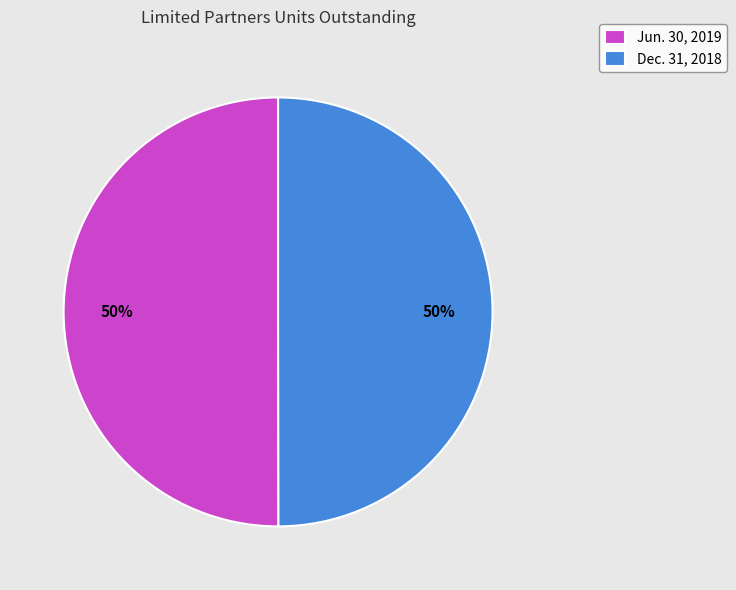

To the nearest percent, what is the average slice percentage?

50%